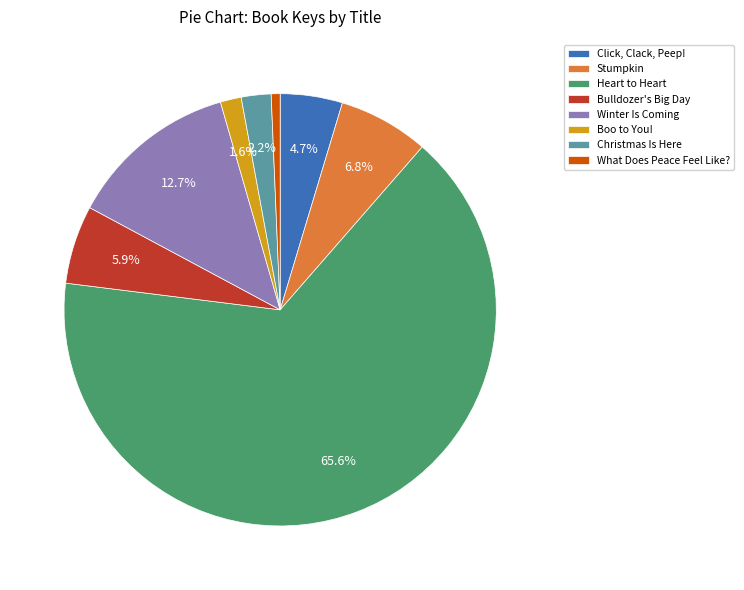

What is the ratio of the value at Christmas Is Here to the value at Stumpkin?

0.3